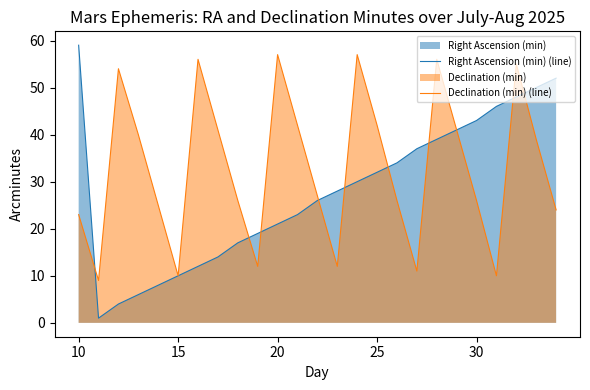

Is it true that Declination (min) (line) equals 31 at 10?

False